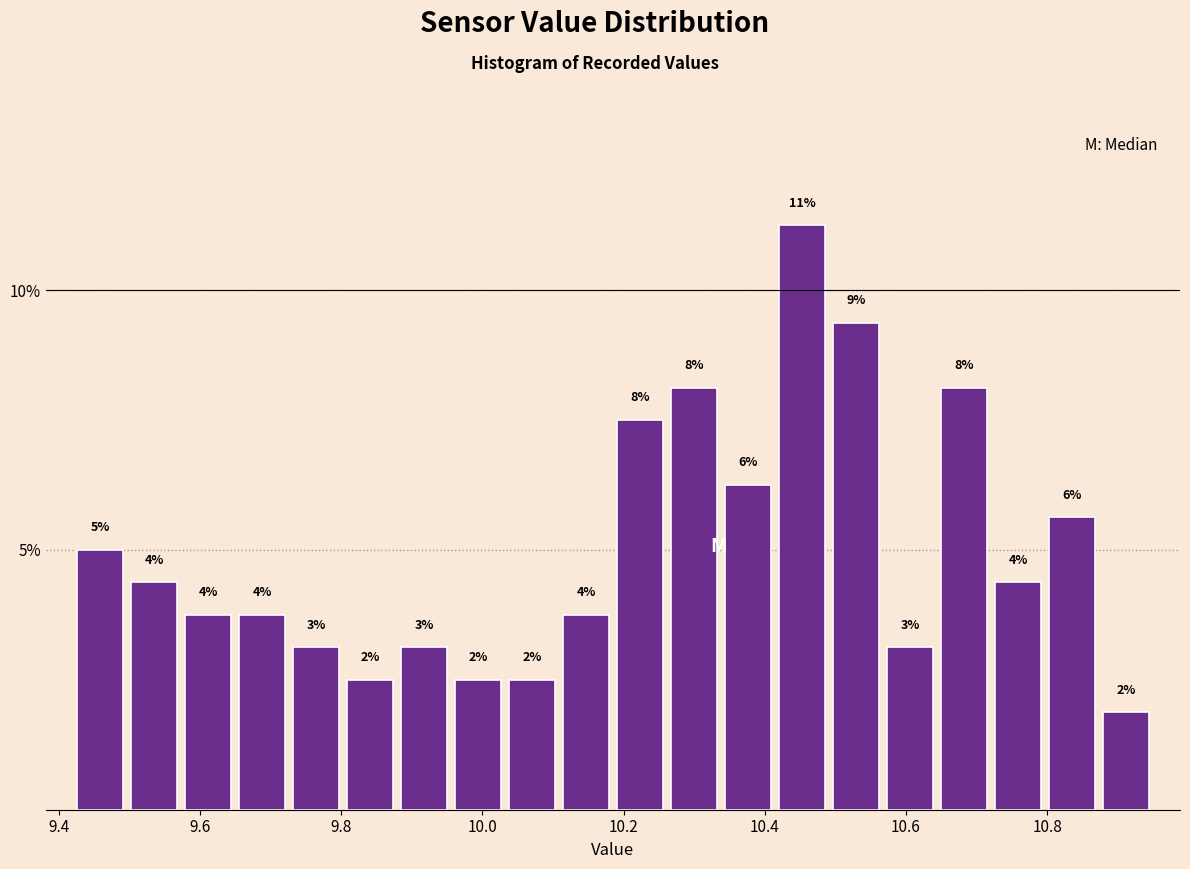

Read against the x-axis, roughly where is the centre of the tallest bar?

10.46